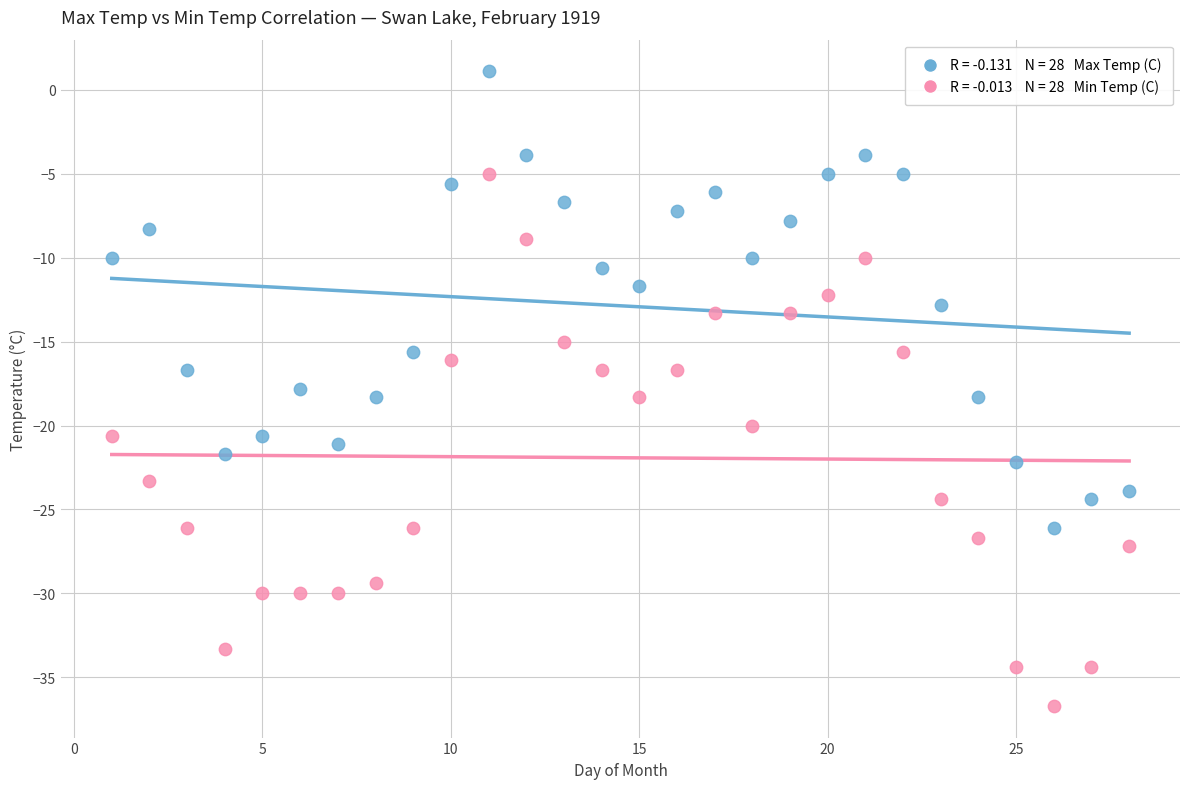

Across all data points, what is the range of X values (max minus min)?

27.0